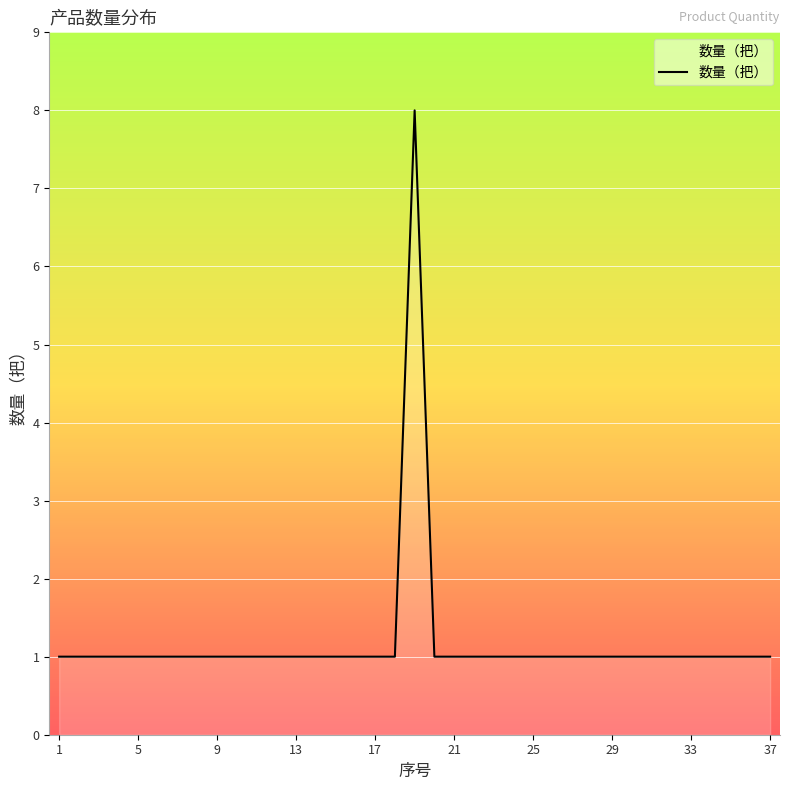

What is the smallest value displayed?

1